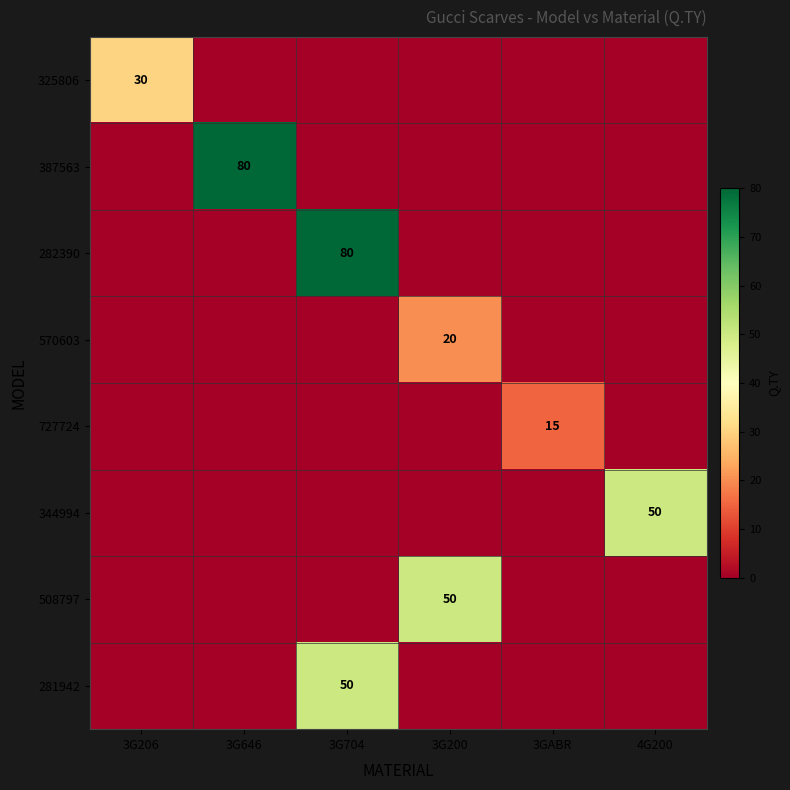

The value of 344994 at 4G200 is 50. True or false?

True